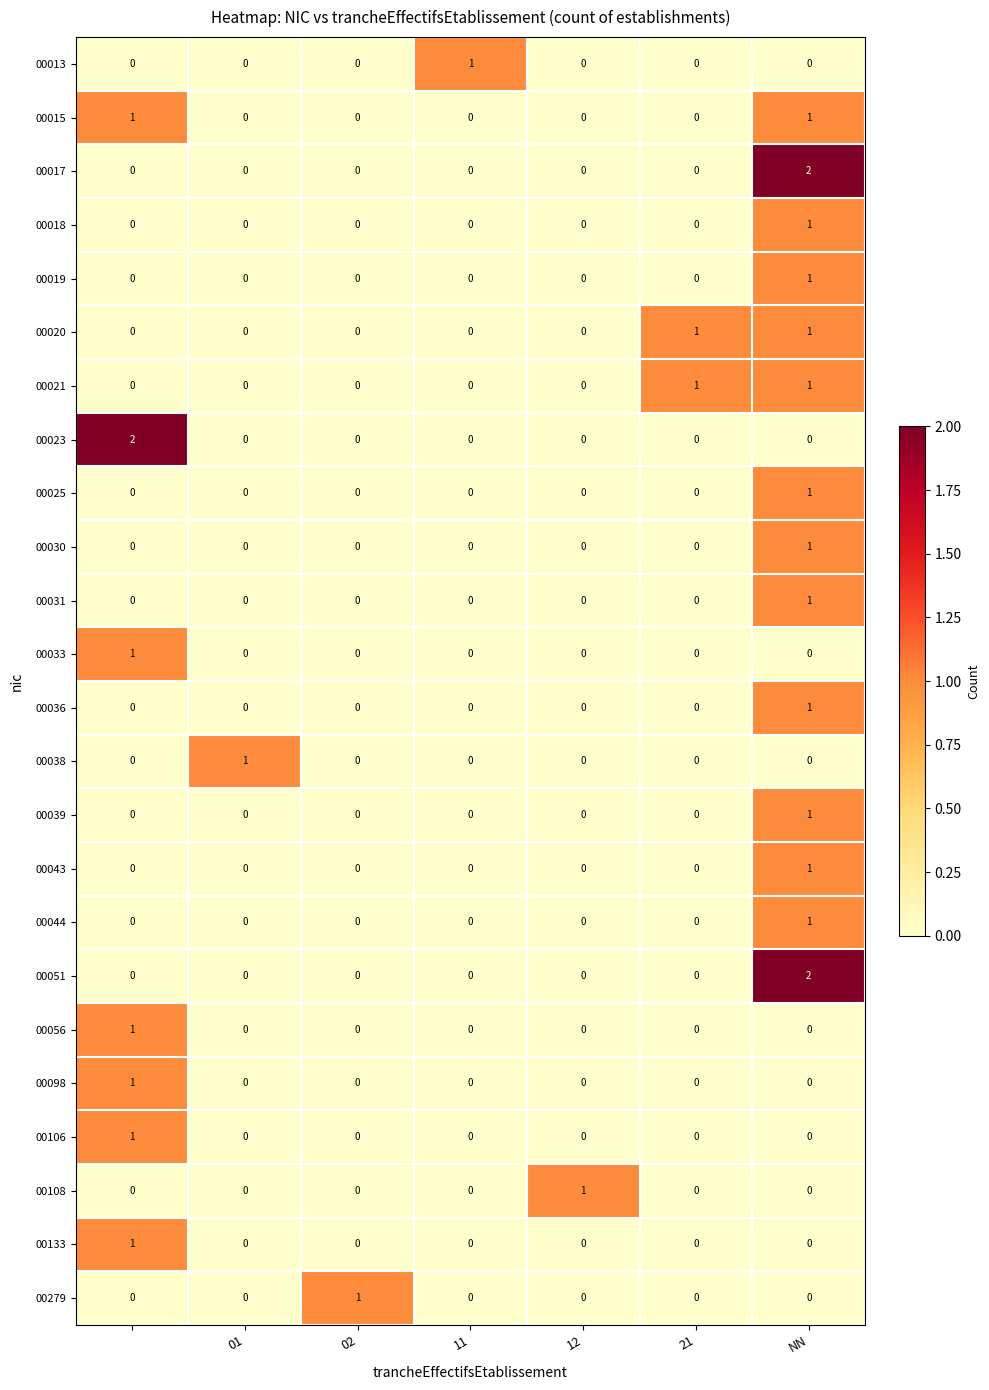

How many 00279 values are between 0 and 1?

7